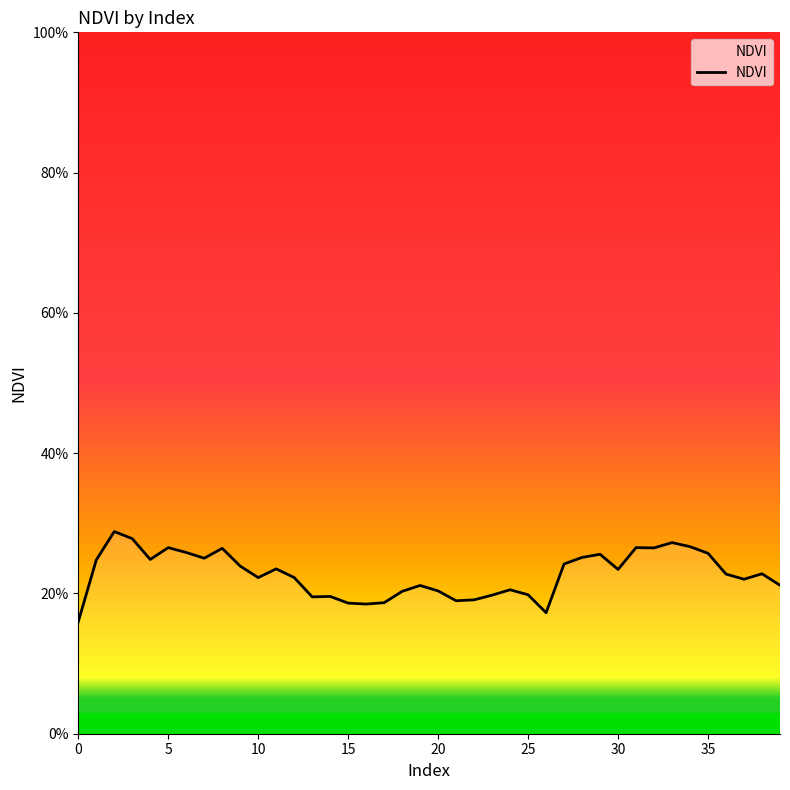

What is the label of the 37th point from the left?

36